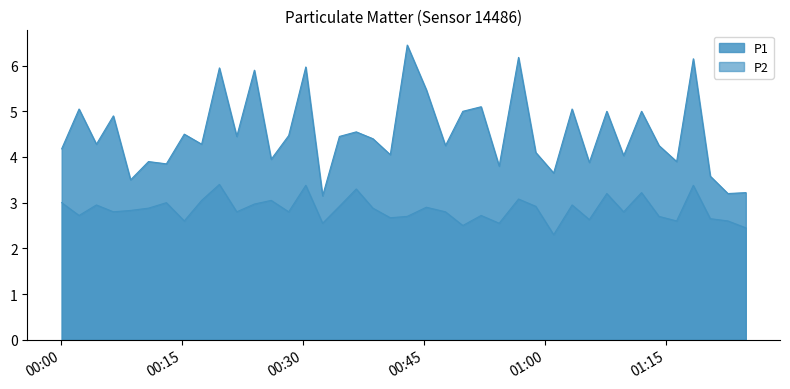

True or false: P1 and P2 cross at least once.

False